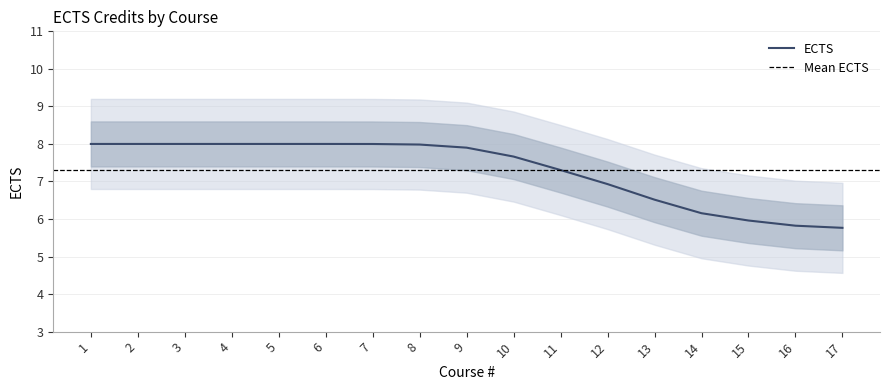

True or false: ECTS has a value of 8.0 at 4.

True